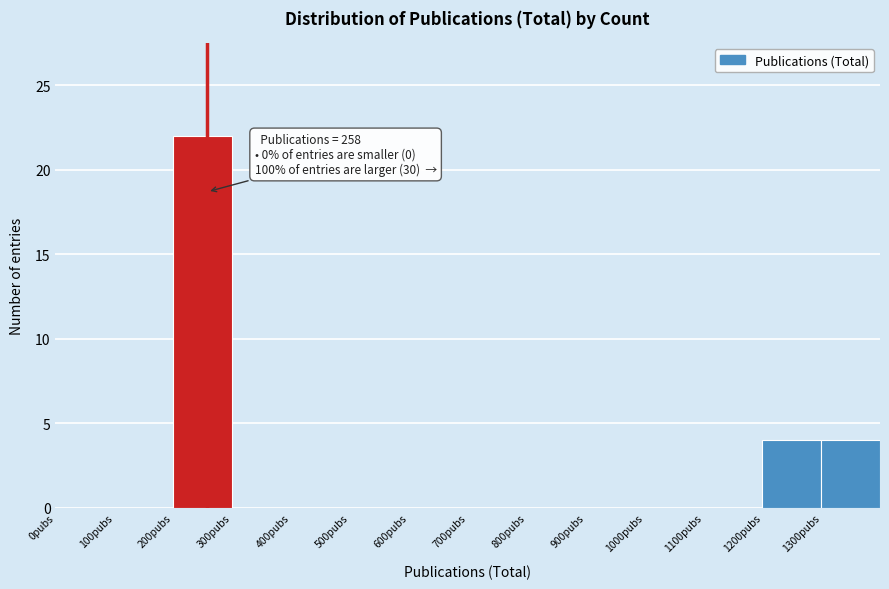

Over which range of the x-axis is the bar tallest?

200 to 300